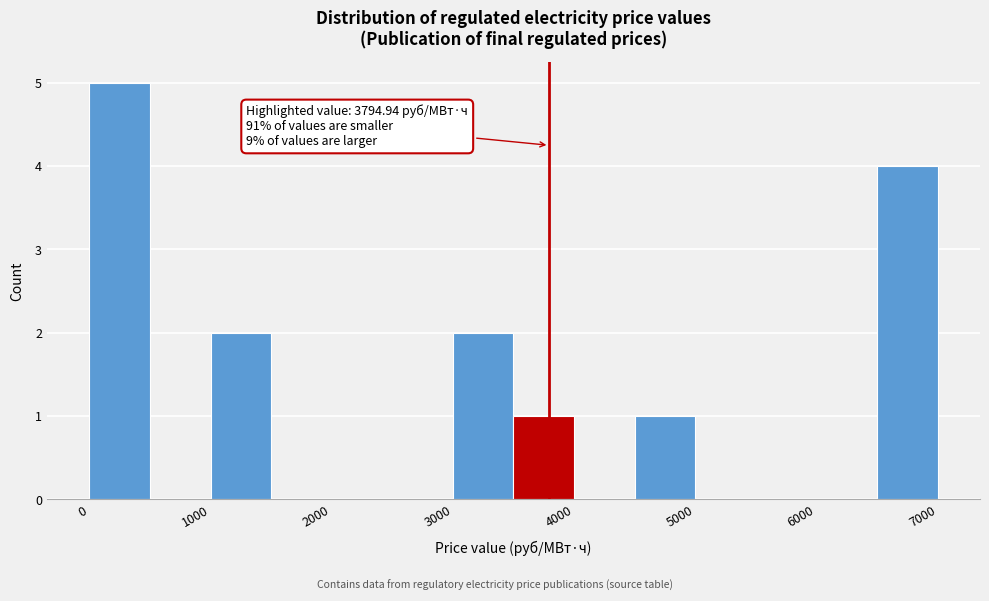

Over which range of the x-axis is the bar tallest?

0 to 500